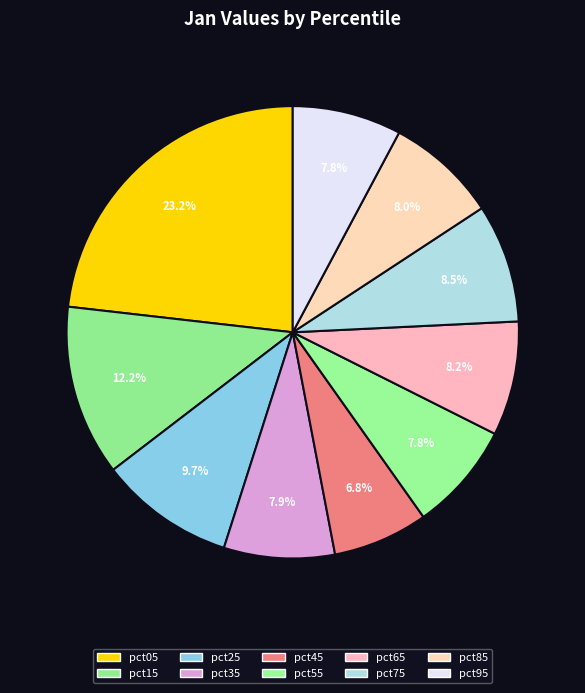

What is the change in value from pct55 to pct75?

+0.1